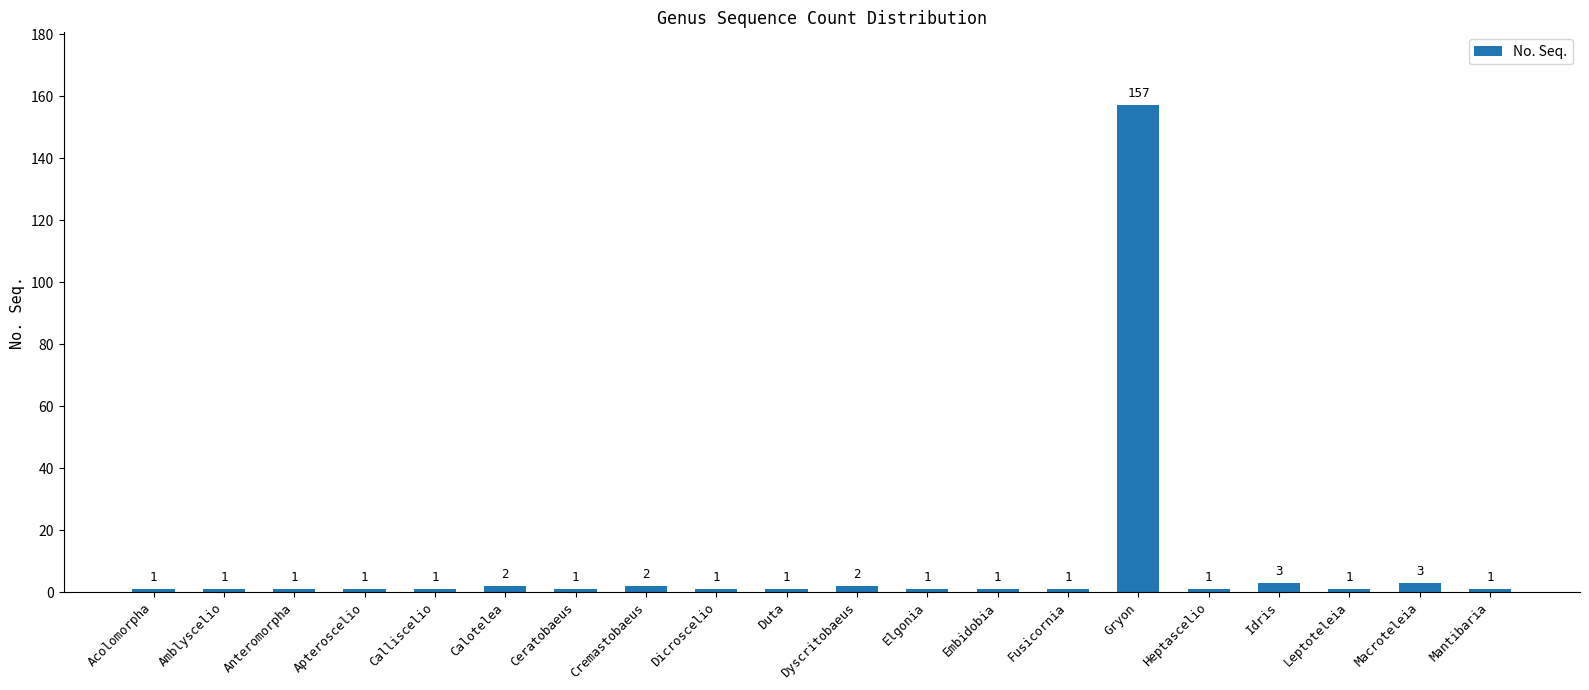

How many categories are shown in the chart?

20